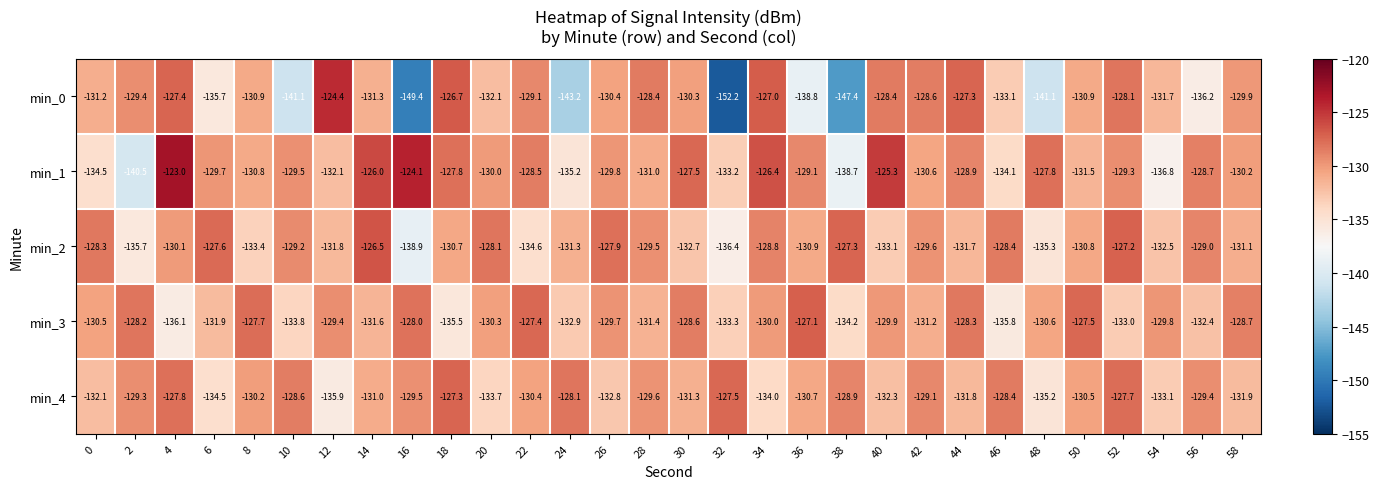

What is the average value of the min_0 series?

-133.4